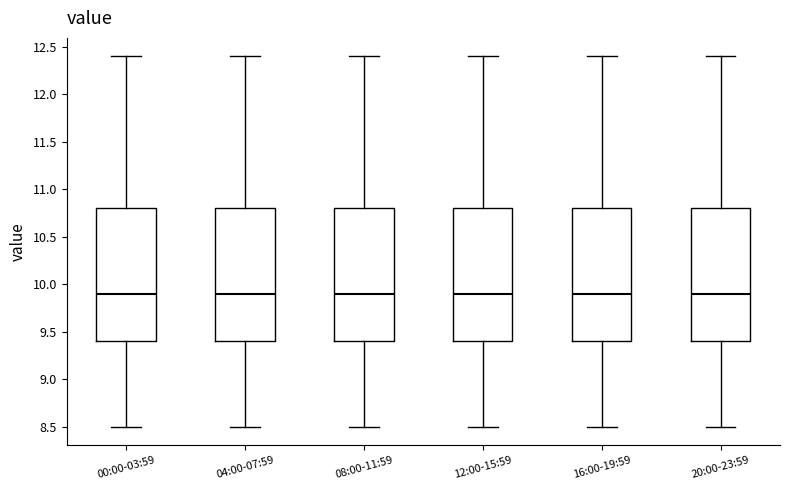

Reading left to right, transcribe this box plot: for each box, give where its median line is, the range the box spans, and where its two whiskers end, as read against the y-axis. The values are not printed on the chart, so give them approximately, as read against the axis.

00:00-03:59: median 9.9, box 9.4 to 10.8, whiskers 8.5 to 12.4
04:00-07:59: median 9.9, box 9.4 to 10.8, whiskers 8.5 to 12.4
08:00-11:59: median 9.9, box 9.4 to 10.8, whiskers 8.5 to 12.4
12:00-15:59: median 9.9, box 9.4 to 10.8, whiskers 8.5 to 12.4
16:00-19:59: median 9.9, box 9.4 to 10.8, whiskers 8.5 to 12.4
20:00-23:59: median 9.9, box 9.4 to 10.8, whiskers 8.5 to 12.4